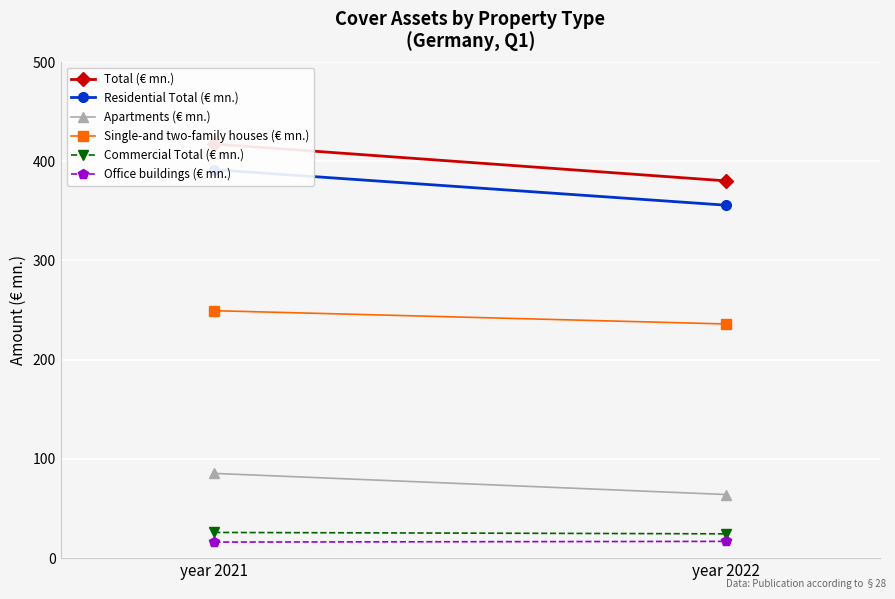

Is it true that Residential Total (€ mn.) equals 522.9 at year 2021?

False